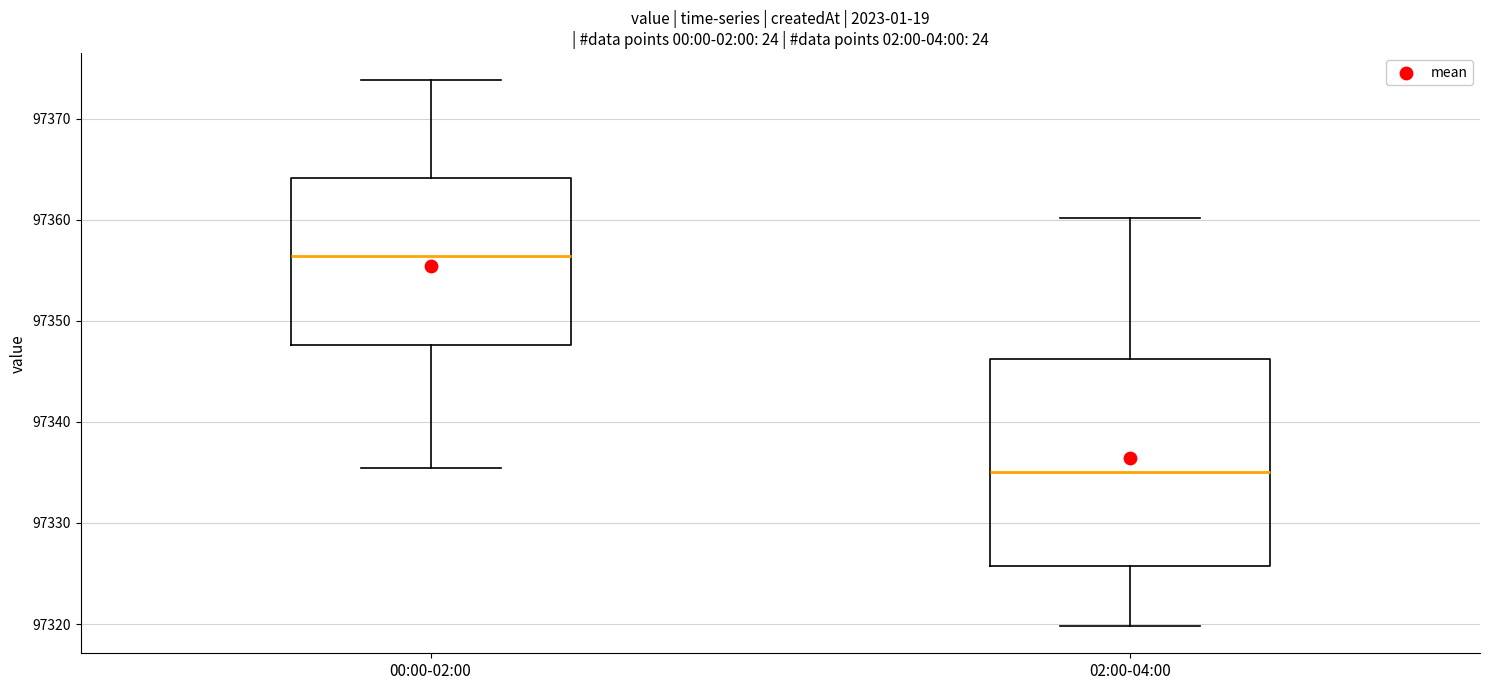

Which box has the highest median line?

00:00-02:00